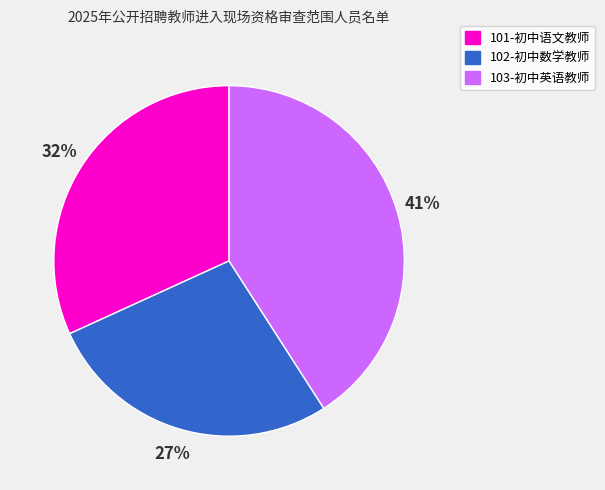

Is it true that 101-初中语文教师 is 24% of the pie?

False